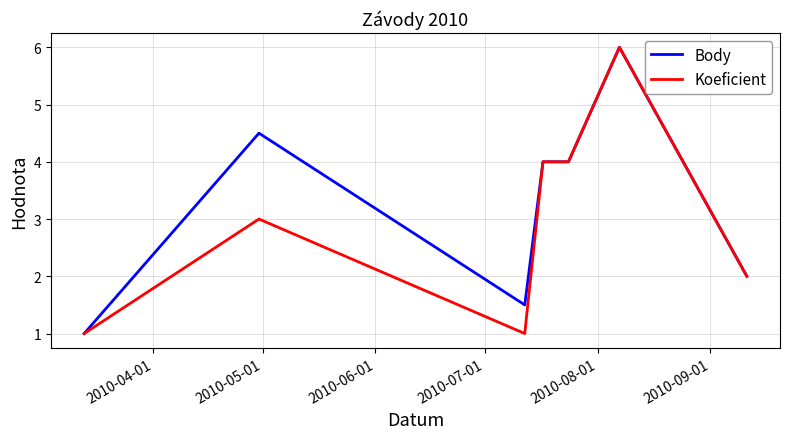

List the series in order of their overall mean, highest first.

Body, Koeficient